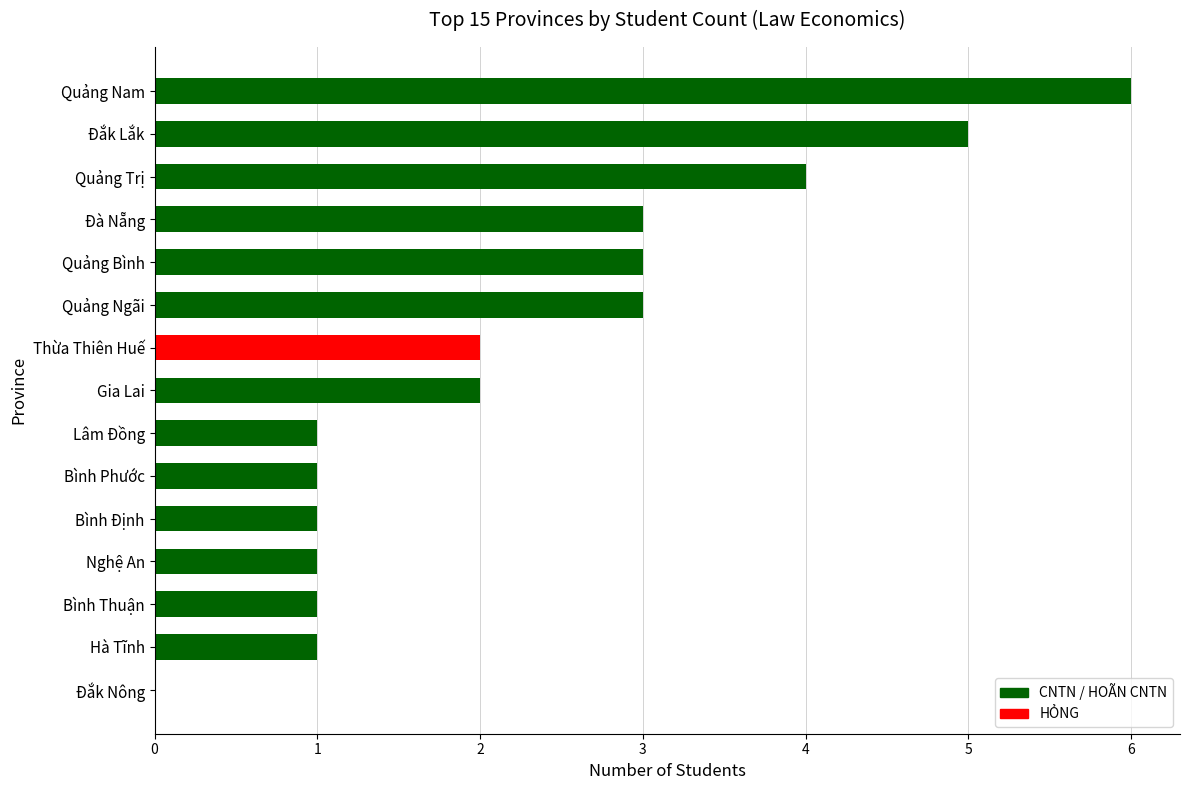

The chart shows a value of 4 at Quảng Ngãi. True or false?

False